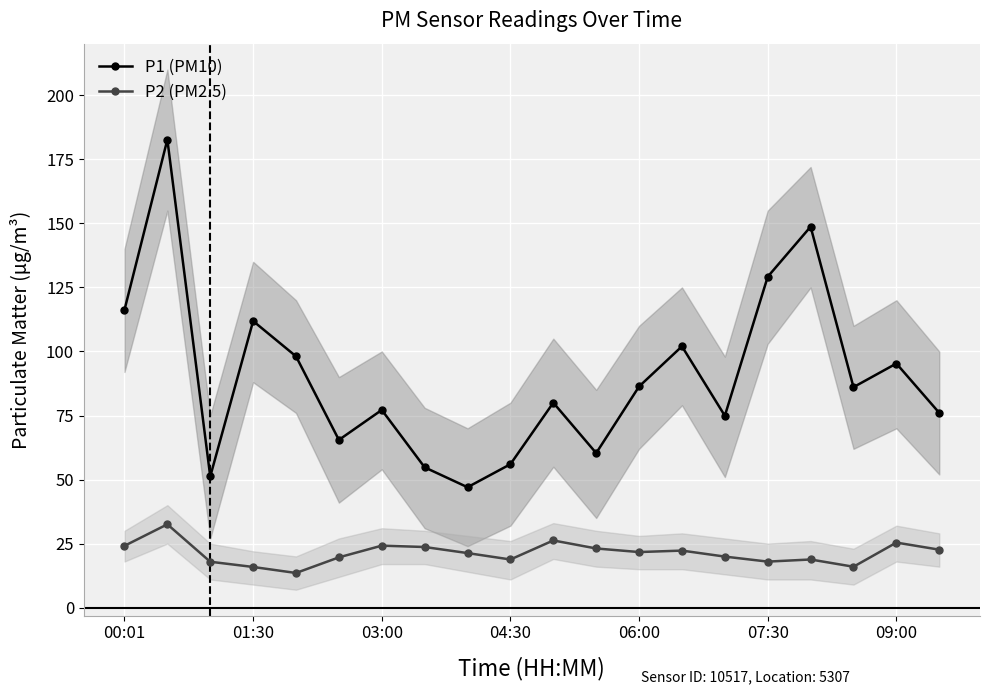

What is the average value of the P1 (PM10) series?

90.0